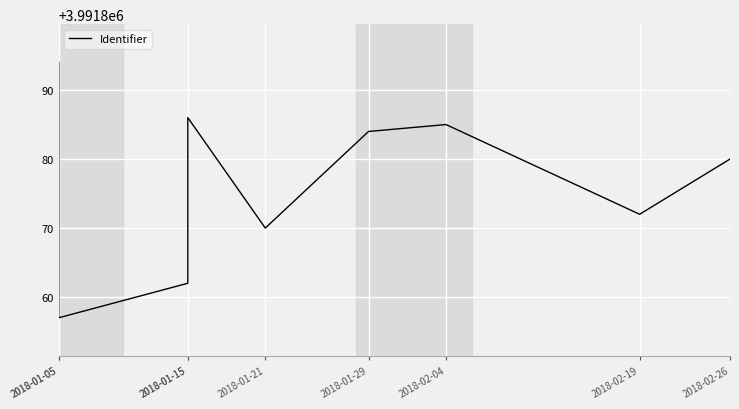

What is the minimum value shown in the chart?

3991857